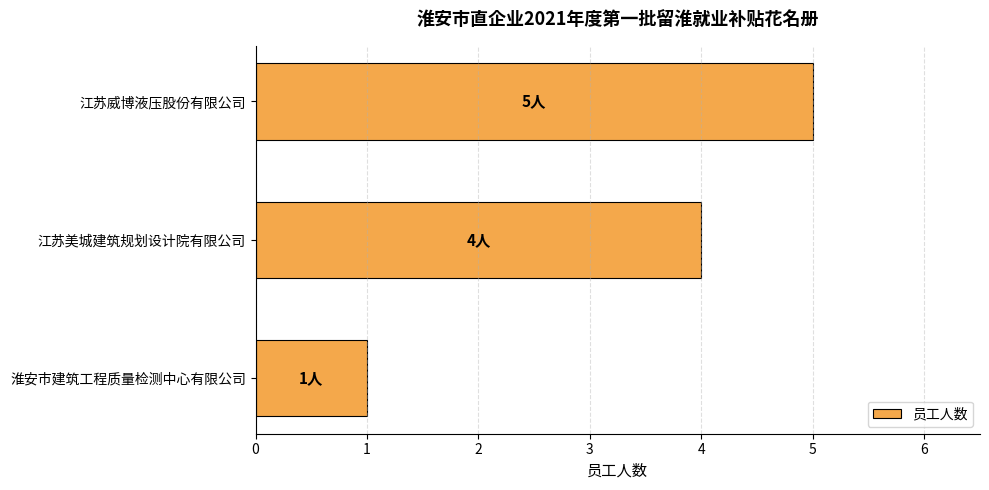

The value at 江苏美城建筑规划设计院有限公司 is 4. True or false?

True